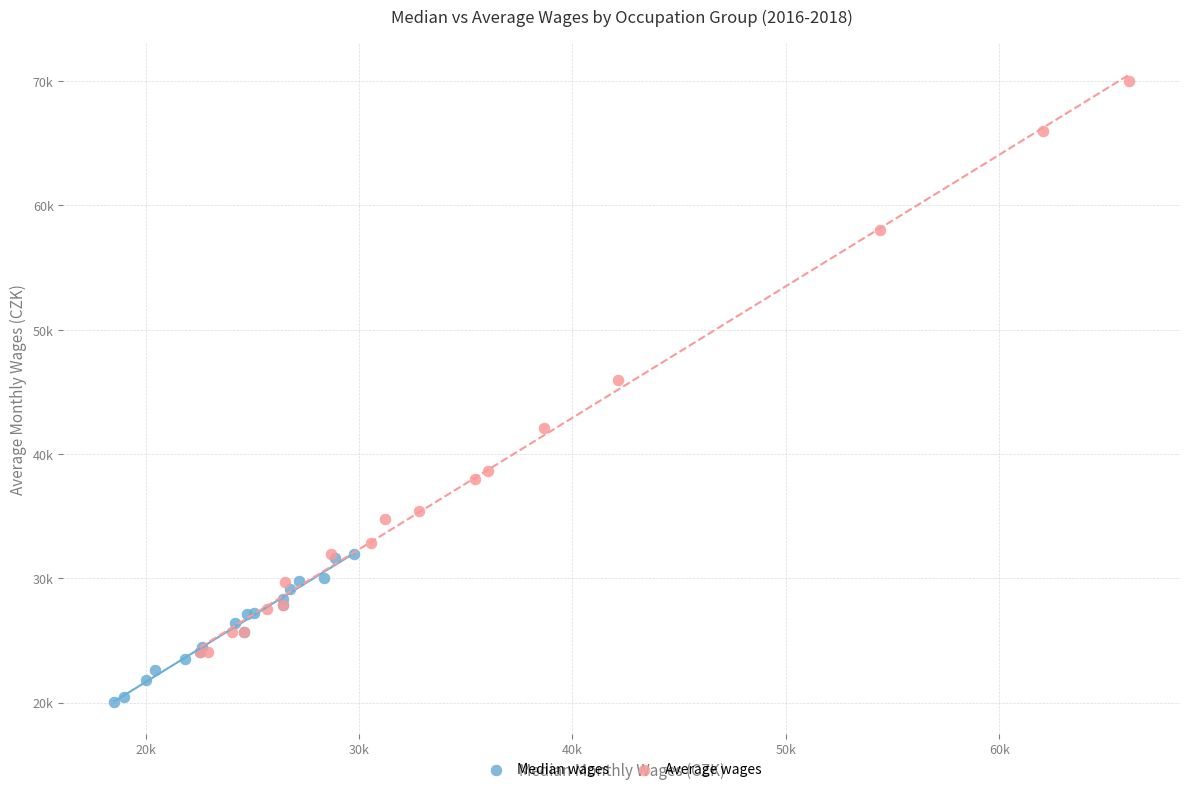

What are all the series names shown in the legend?

Median wages, Average wages